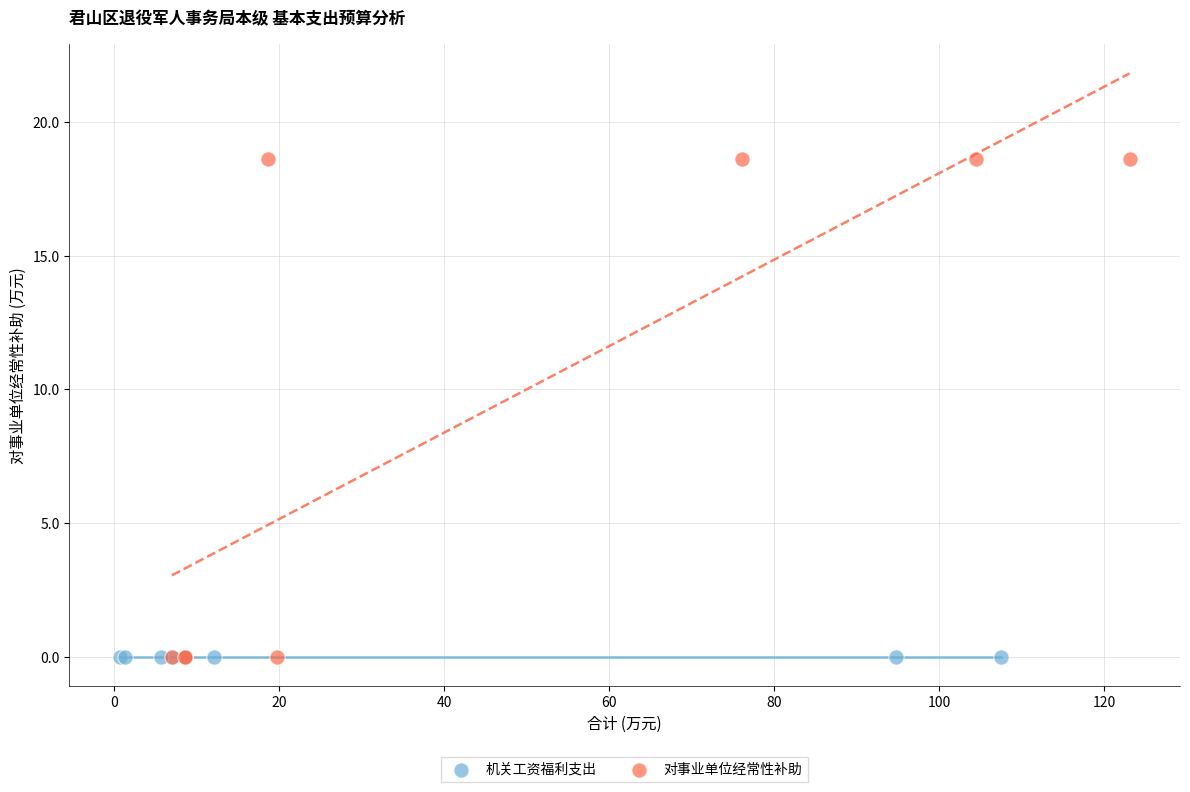

What are all the series names shown in the legend?

机关工资福利支出, 对事业单位经常性补助